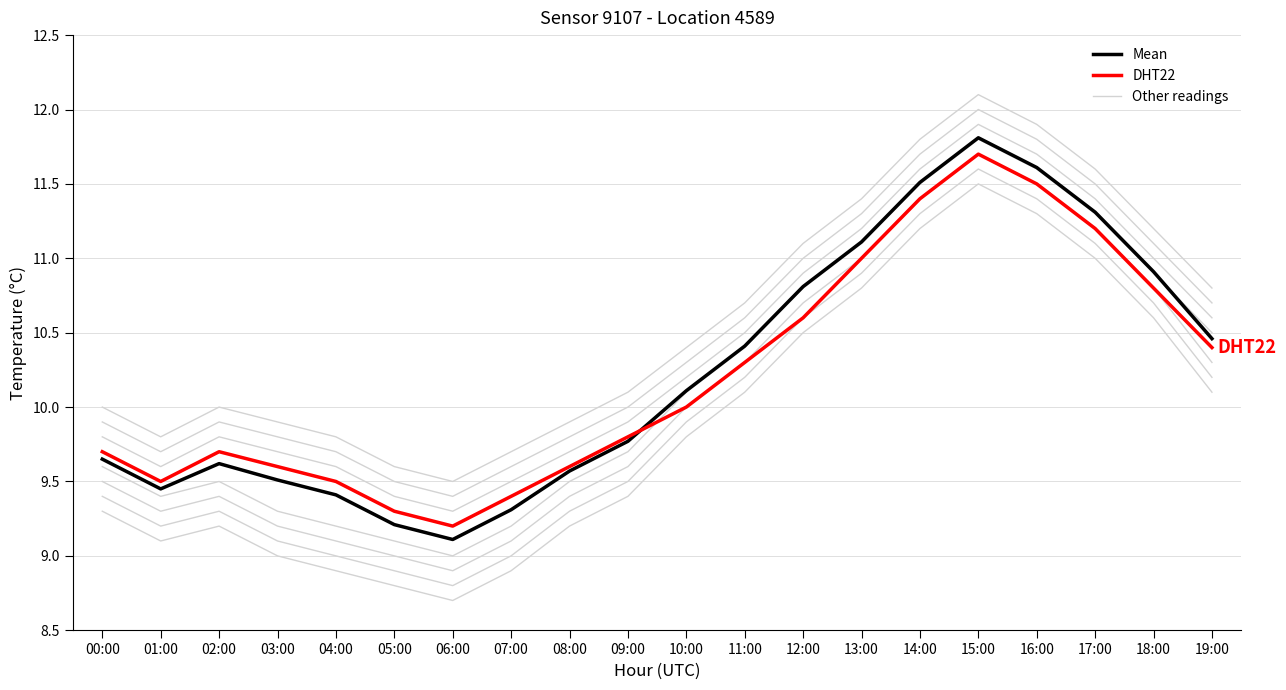

What is the value of the Mean point at the 8th from the left?

9.3